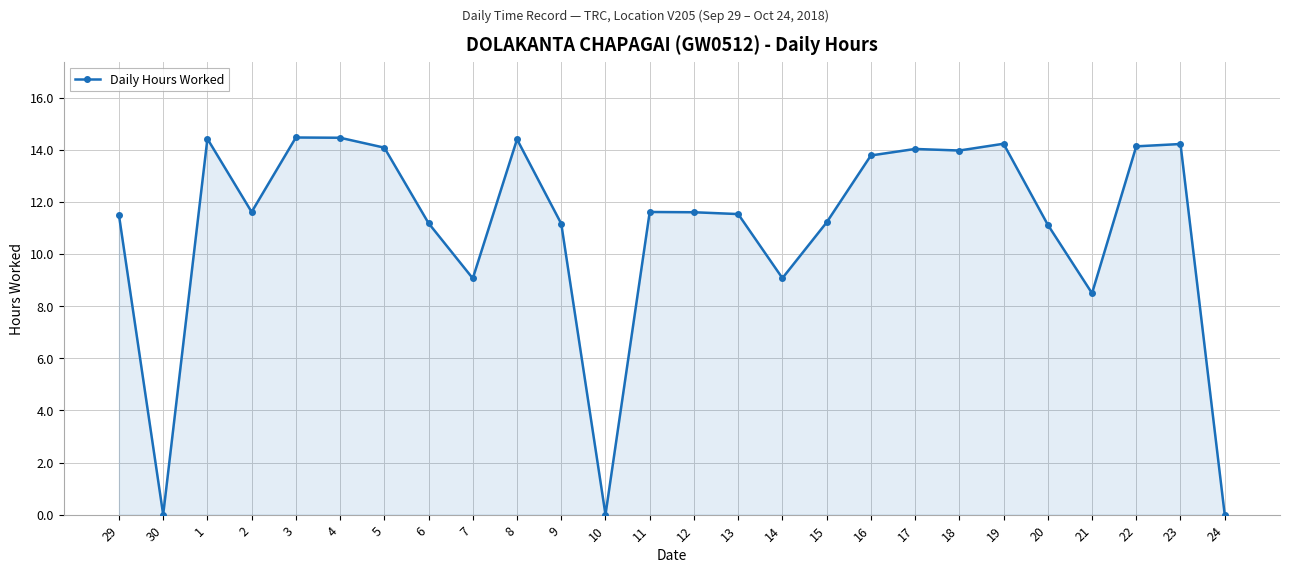

Is it true that the value at 8 is 20.3?

False